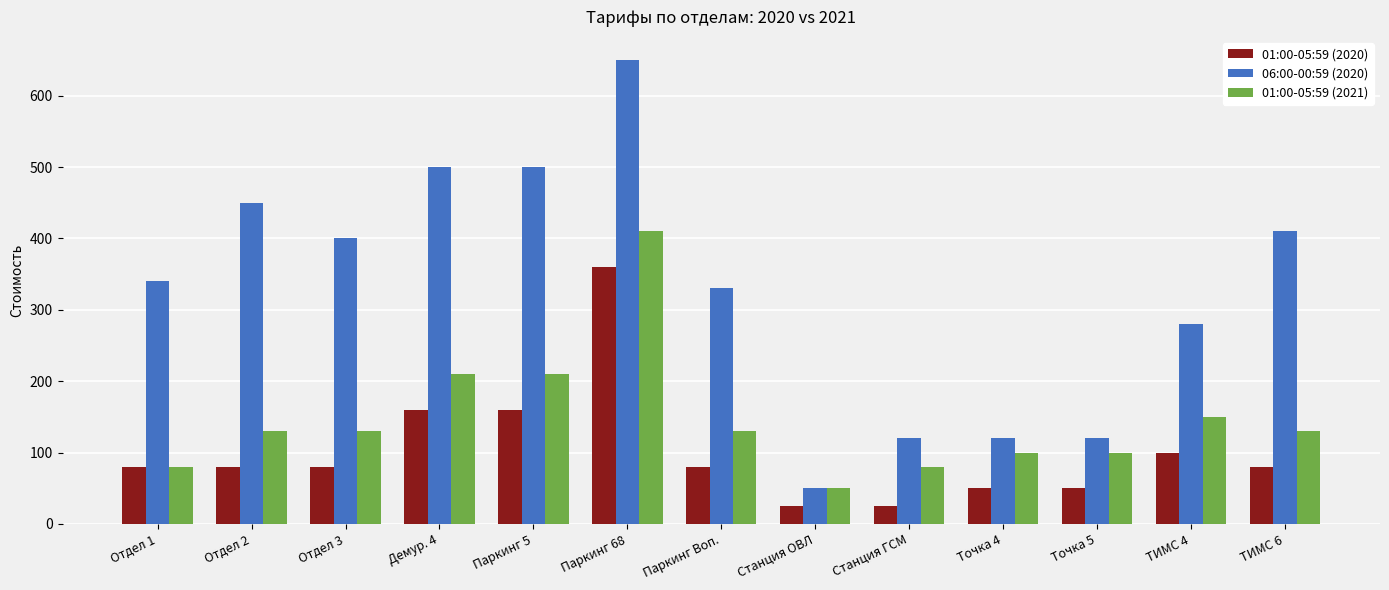

Rank the series by their average value, from highest to lowest.

06:00-00:59 (2020), 01:00-05:59 (2021), 01:00-05:59 (2020)